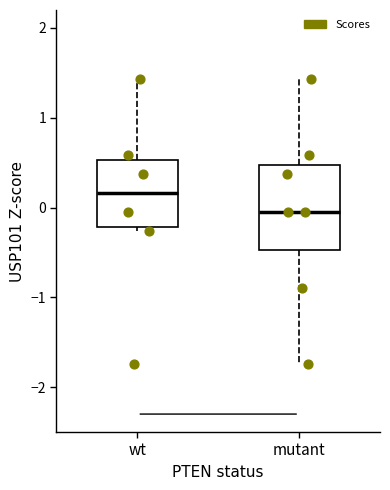

Reading left to right, transcribe this box plot: for each box, give where its median line is, the range the box spans, and where its two whiskers end, as read against the y-axis. The values are not printed on the chart, so give them approximately, as read against the axis.

wt: median 0.2, box -0.2 to 0.5, whiskers -0.3 to 1.4
mutant: median -0.1, box -0.5 to 0.5, whiskers -1.7 to 1.4